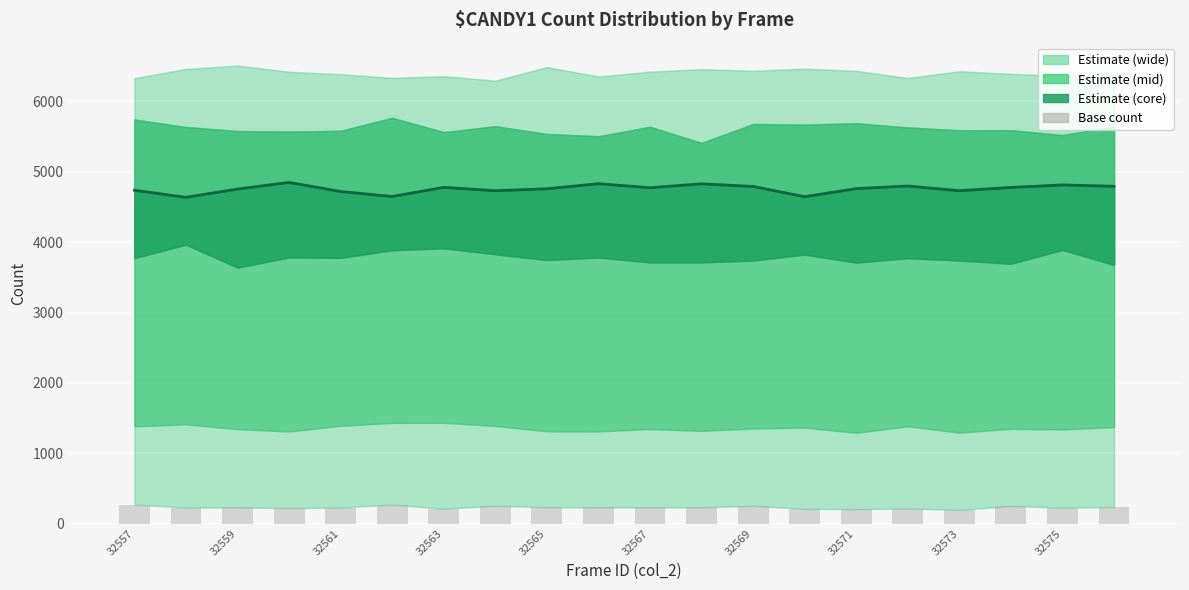

What is the average value of the mid_count series?

4758